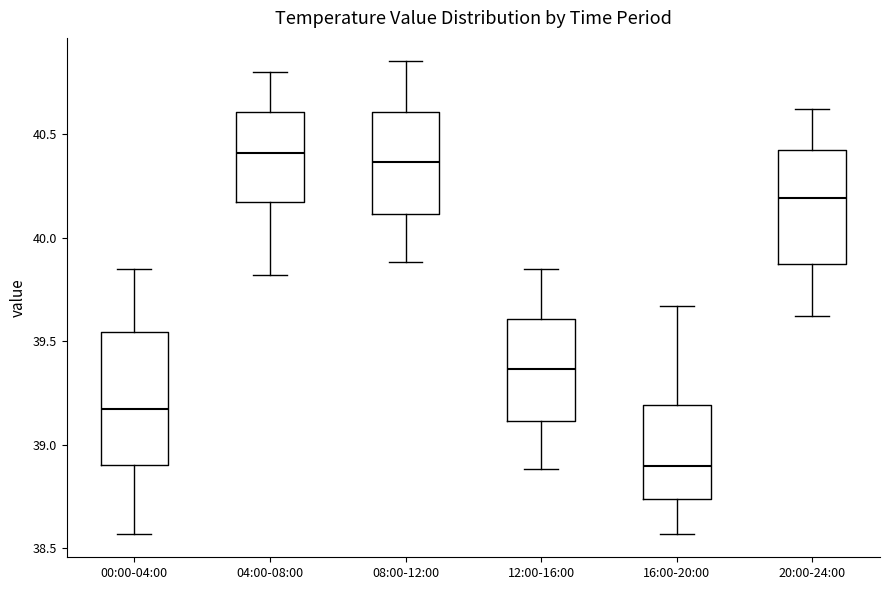

Which box is the tallest, from its lower edge to its upper edge?

00:00-04:00